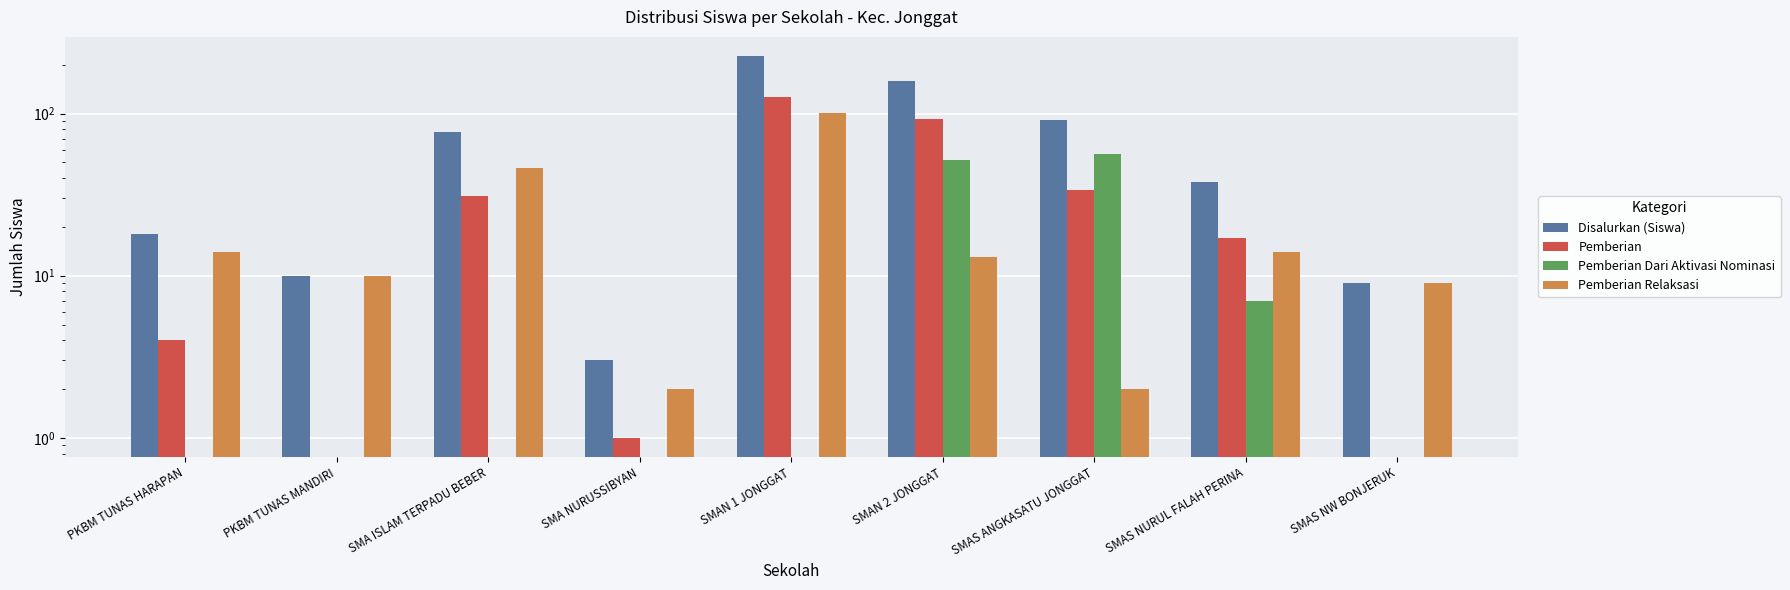

Rank the series at SMAS NURUL FALAH PERINA from highest to lowest value.

Disalurkan (Siswa), Pemberian, Pemberian Relaksasi, Pemberian Dari Aktivasi Nominasi